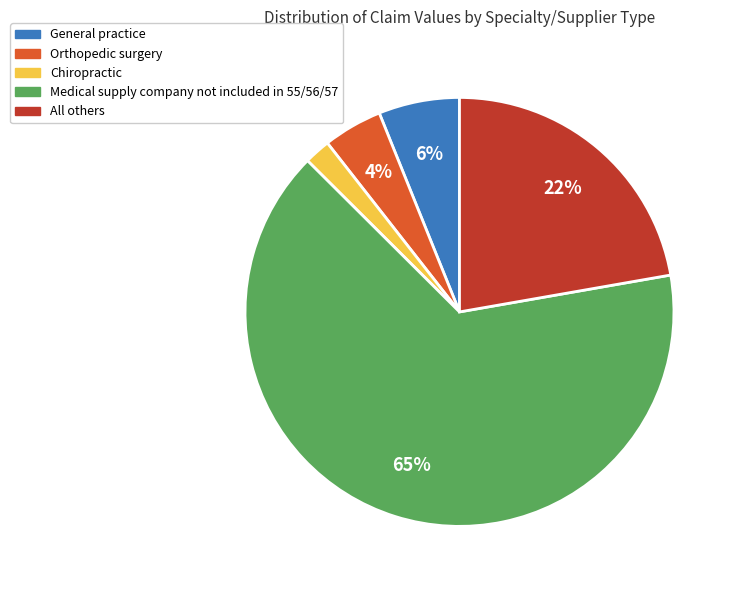

To the nearest percent, what is the average slice percentage?

20%